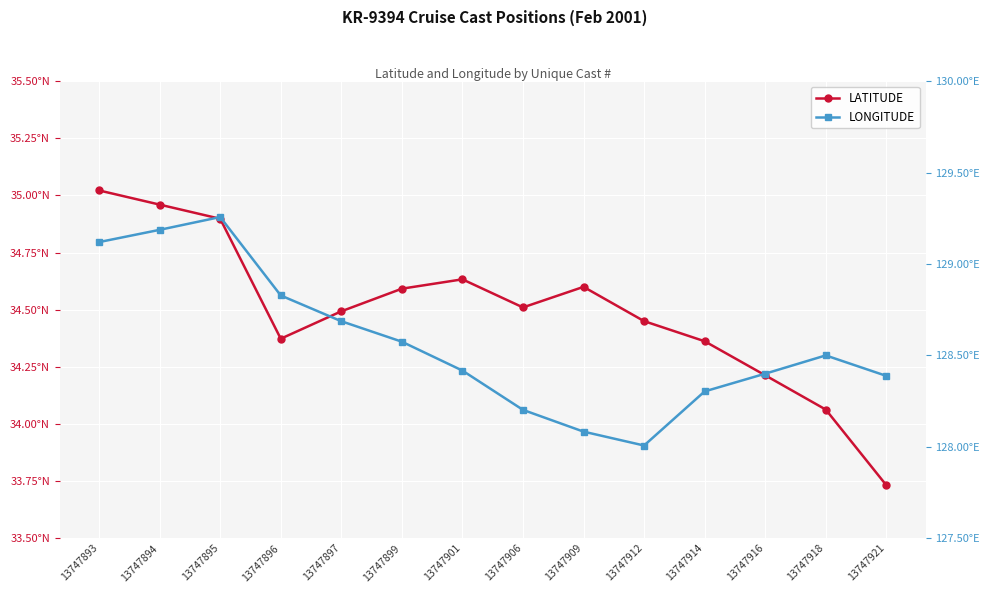

At which label does LATITUDE first exceed 34?

13747893